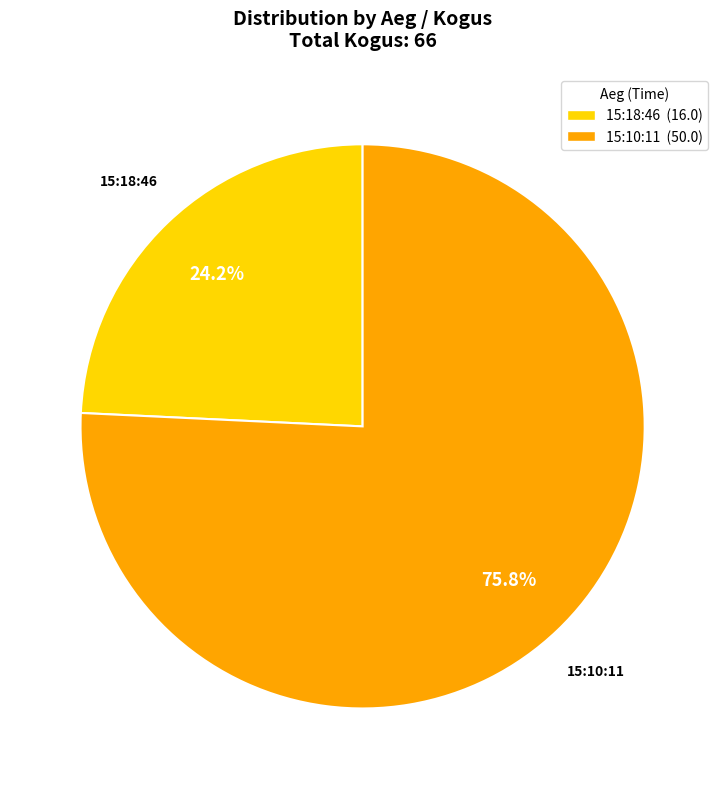

What percentage is the 15:10:11 slice, to the nearest percent?

76%